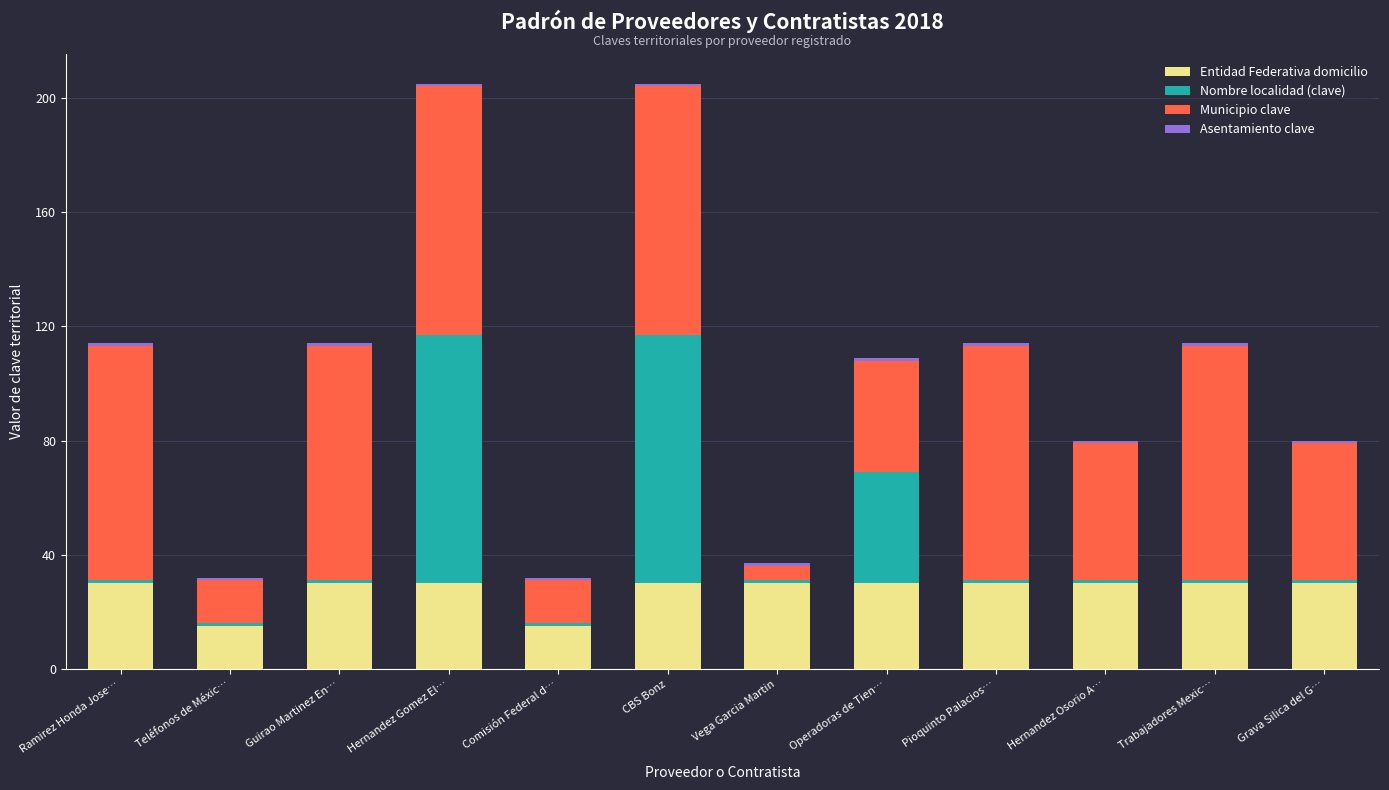

Is it true that Entidad Federativa domicilio equals 9 at CBS Bonz?

False